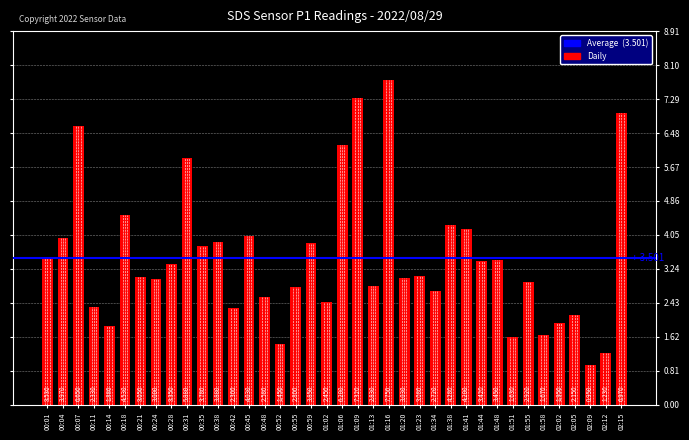

What is the change in value from 00:28 to 01:55?

-0.4